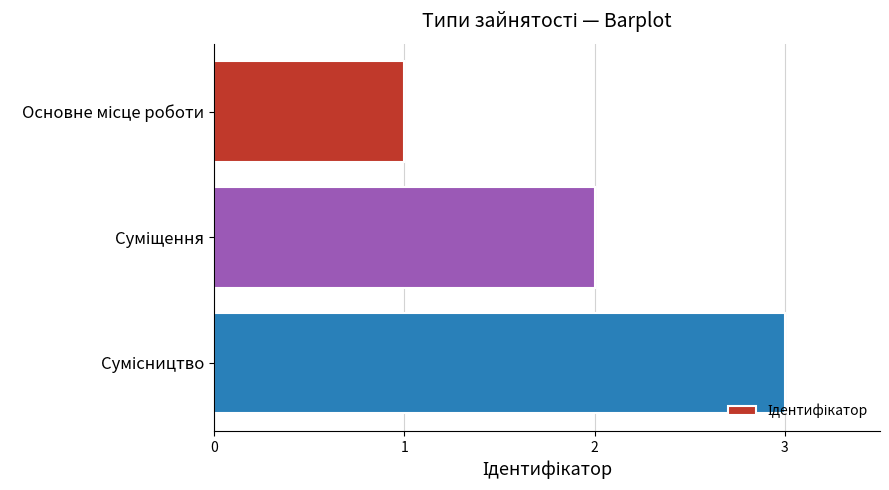

What is the greatest value displayed?

3